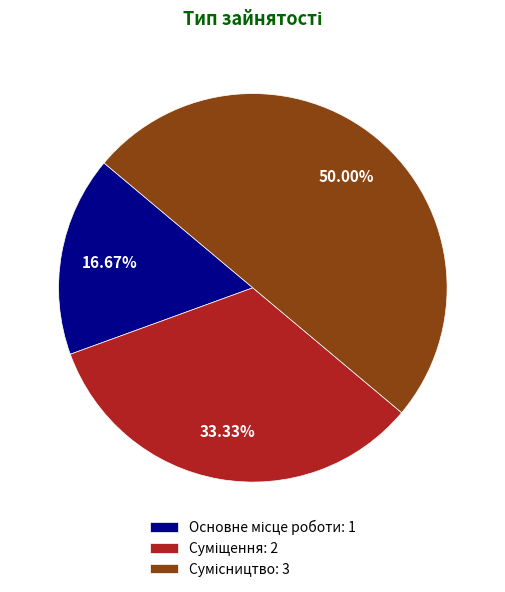

How many segments does this pie chart have?

3